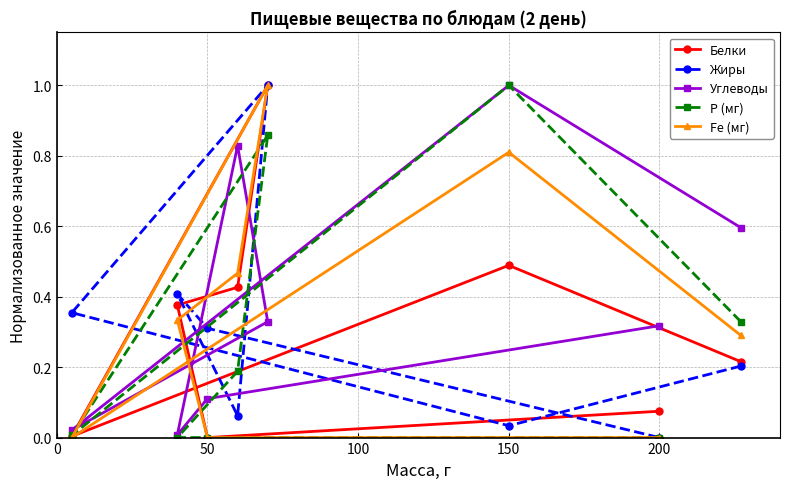

The Р (мг) series shows -0.6 at 50. True or false?

False